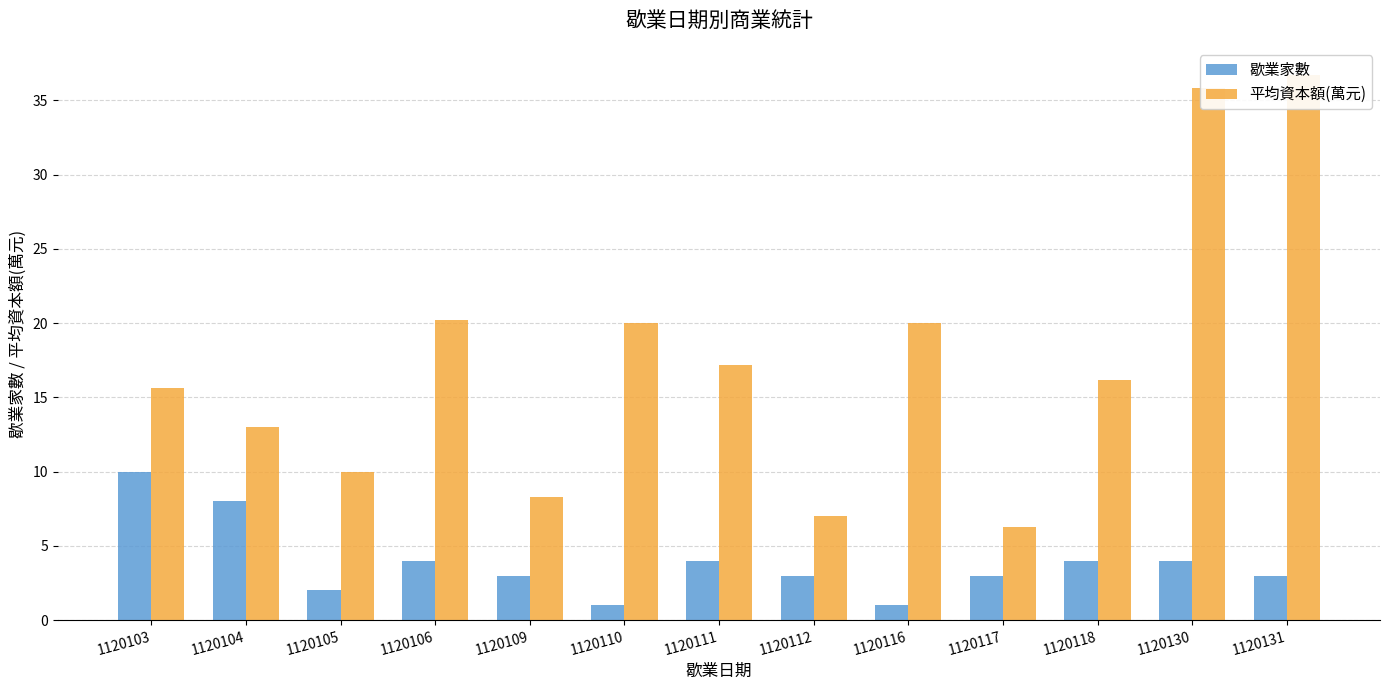

How many groups of bars are there?

13